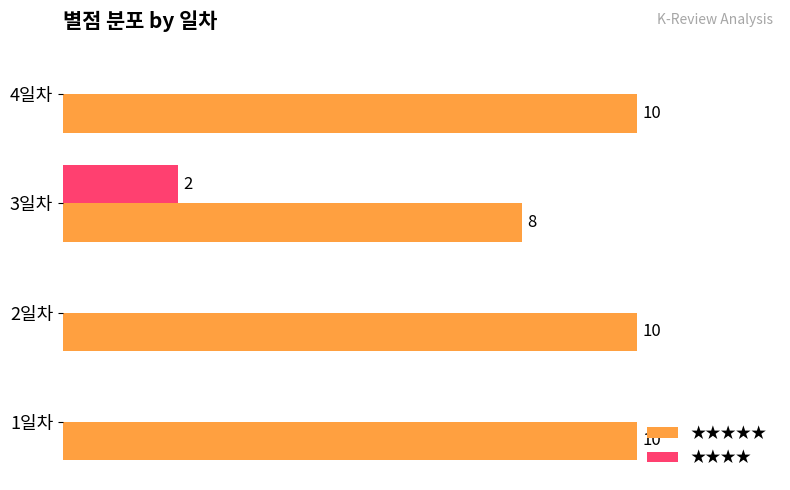

At which label does ★★★★ reach its peak?

3일차